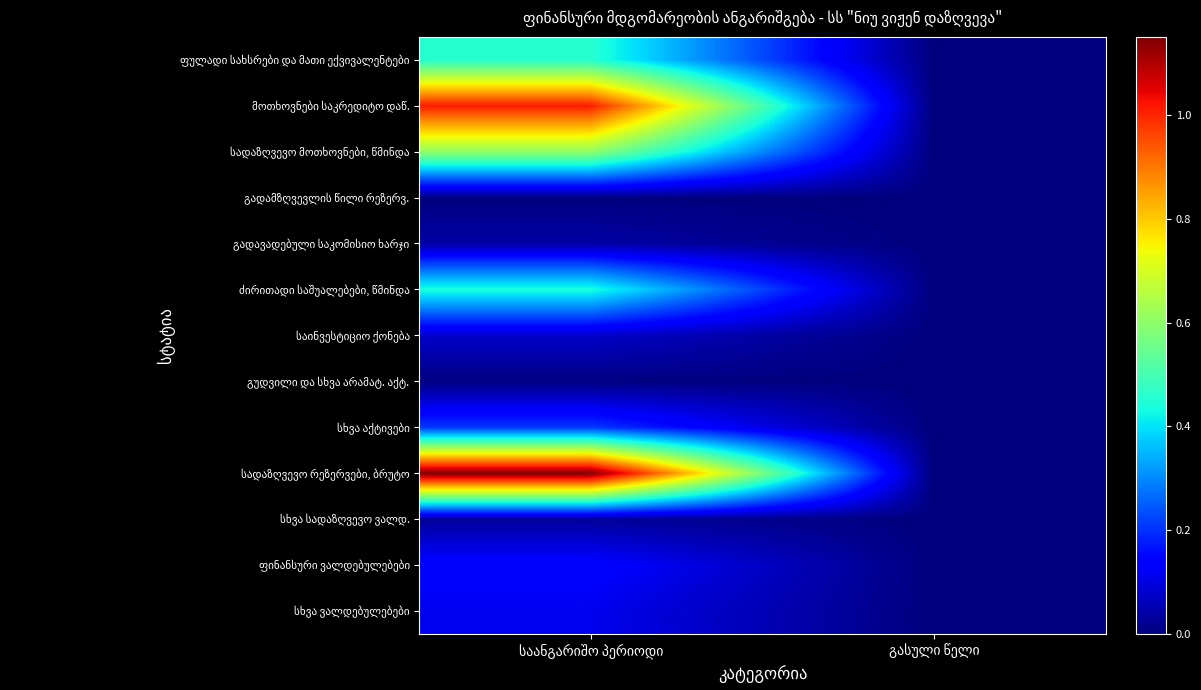

Which series has the largest total across all categories?

სადაზღვევო რეზერვები, ბრუტო